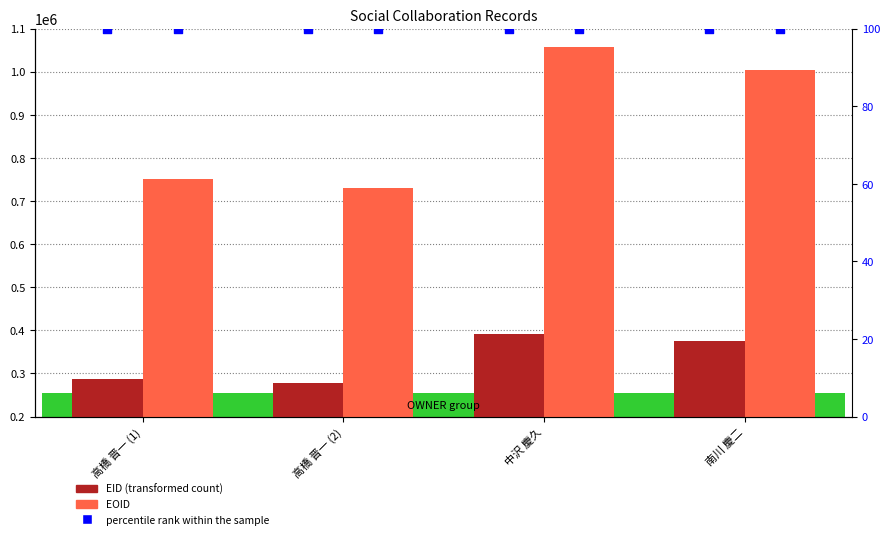

Which series reaches the maximum Y coordinate?

EOID